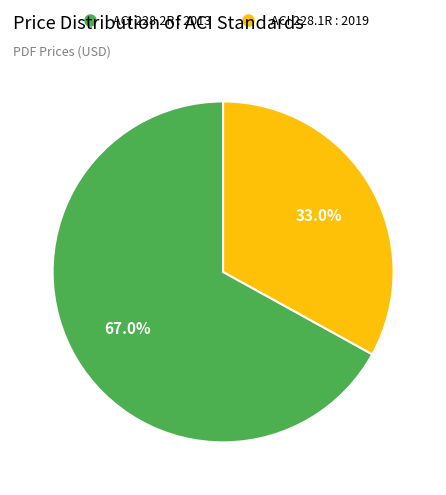

Does ACI 228.2R : 2013 represent more than half of the total?

Yes